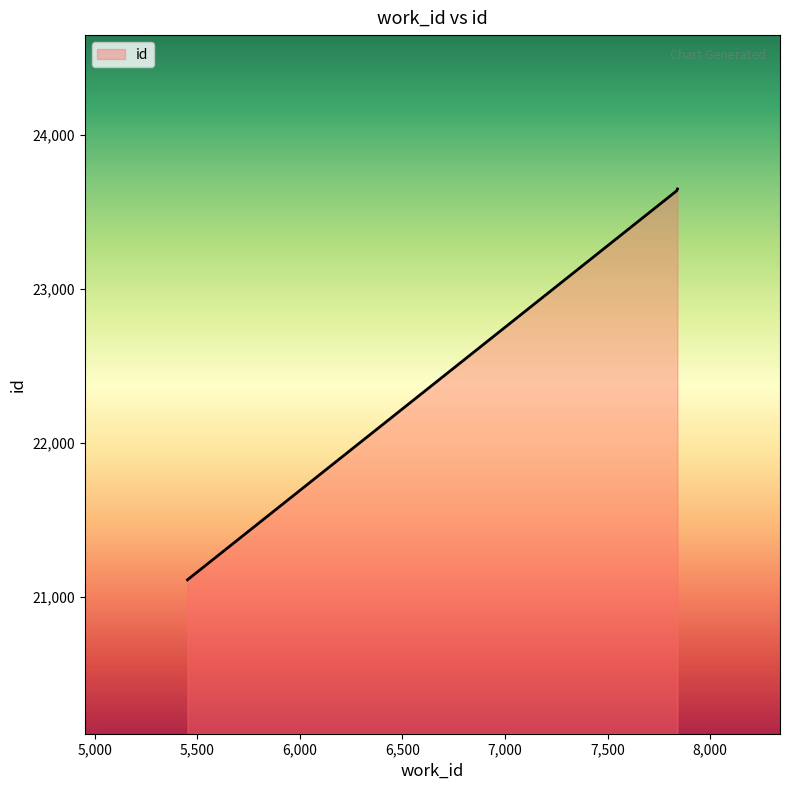

What is the sum of all values?

68398